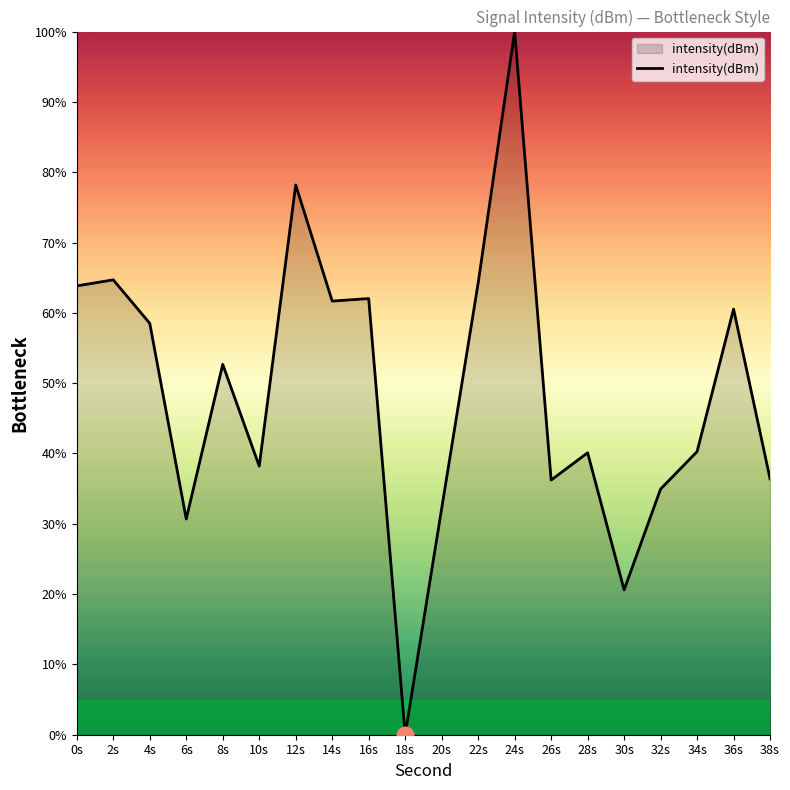

True or false: the data shows 36.4 at 38s.

True